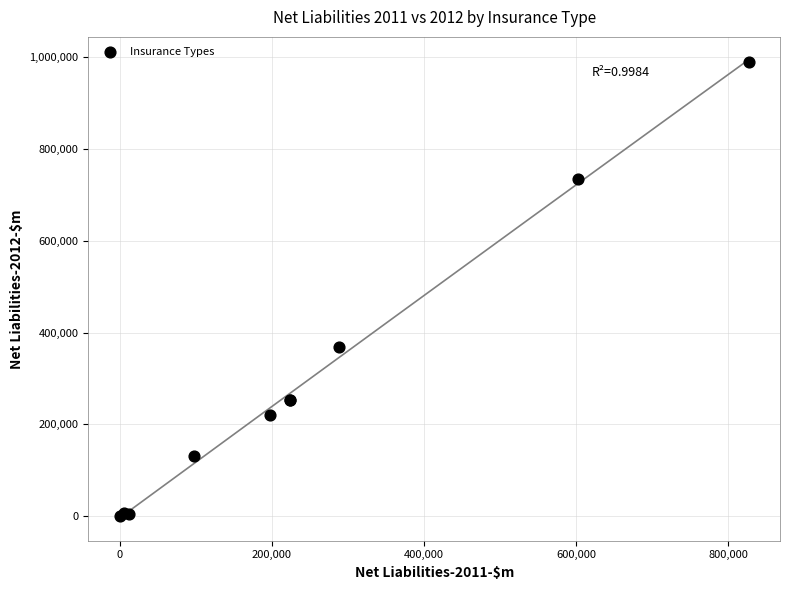

What Y value in the scatter plot is closest to 494108?

367657.4